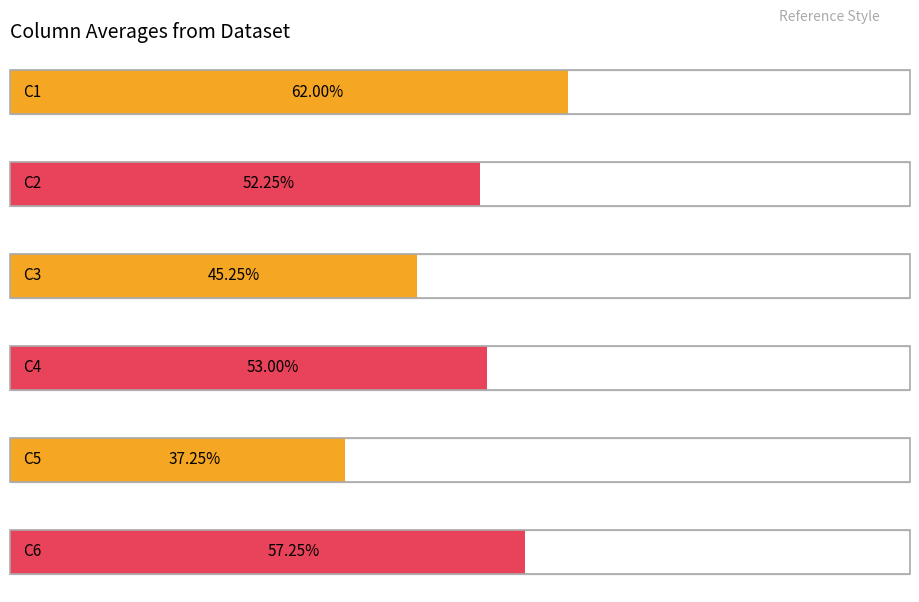

What are all the series names shown in the legend?

C1, C2, C3, C4, C5, C6